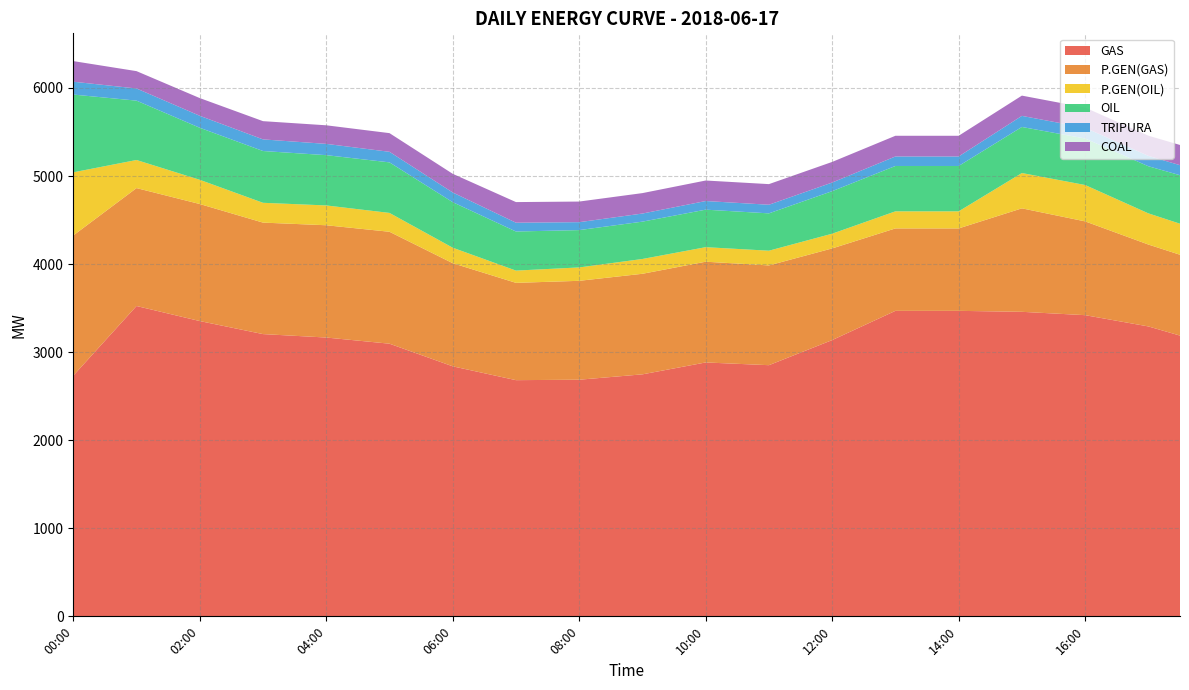

Reading right to left, what are all the values shown in this chart?

GAS: 3188.0	3292.0	3356.0	3420.0	3439.0	3458.0	3463.5	3469.0	3469.0	3469.0	3303.0	3137.0	2994.5	2852.0	2867.5	2883.0	2815.5	2748.0	2717.5	2687.0	2684.5	2682.0	2760.5	2839.0	2967.5	3096.0	3131.0	3166.0	3185.5	3205.0	3279.0	3353.0	3438.5	3524.0	3128.5	2733.0
P.GEN(GAS): 918.0	930.0	997.5	1065.0	1120.0	1175.0	1055.5	936.0	936.0	936.0	988.5	1041.0	1087.0	1133.0	1138.5	1144.0	1143.0	1142.0	1132.5	1123.0	1114.0	1105.0	1138.0	1171.0	1221.0	1271.0	1273.0	1275.0	1270.5	1266.0	1297.5	1329.0	1334.0	1339.0	1465.5	1592.0
P.GEN(OIL): 352.5	354.0	383.5	413.0	407.0	401.0	297.5	194.0	194.0	194.0	180.5	167.0	167.0	167.0	166.0	165.0	166.5	168.0	160.0	152.0	145.5	139.0	157.5	176.0	195.0	214.0	219.5	225.0	225.0	225.0	250.0	275.0	297.0	319.0	518.0	717.0
OIL: 550.5	535.0	531.5	528.0	525.5	523.0	519.0	515.0	515.0	515.0	499.0	483.0	453.5	424.0	425.0	426.0	425.0	424.0	424.0	424.0	434.0	444.0	480.5	517.0	545.5	574.0	572.5	571.0	579.5	588.0	589.5	591.0	632.5	674.0	778.5	883.0
TRIPURA: 114.0	118.0	120.0	122.0	124.0	126.0	117.0	108.0	108.0	108.0	103.0	98.0	98.0	98.0	98.0	98.0	95.0	92.0	91.0	90.0	95.0	100.0	105.0	110.0	115.0	120.0	124.0	128.0	130.0	132.0	134.0	136.0	137.0	138.0	142.0	146.0
COAL: 229.5	229.0	229.0	229.0	229.5	230.0	232.5	235.0	235.0	235.0	234.5	234.0	234.0	234.0	233.5	233.0	232.5	232.0	233.0	234.0	234.0	234.0	223.0	212.0	212.0	212.0	211.5	211.0	209.0	207.0	204.0	201.0	199.0	197.0	215.5	234.0